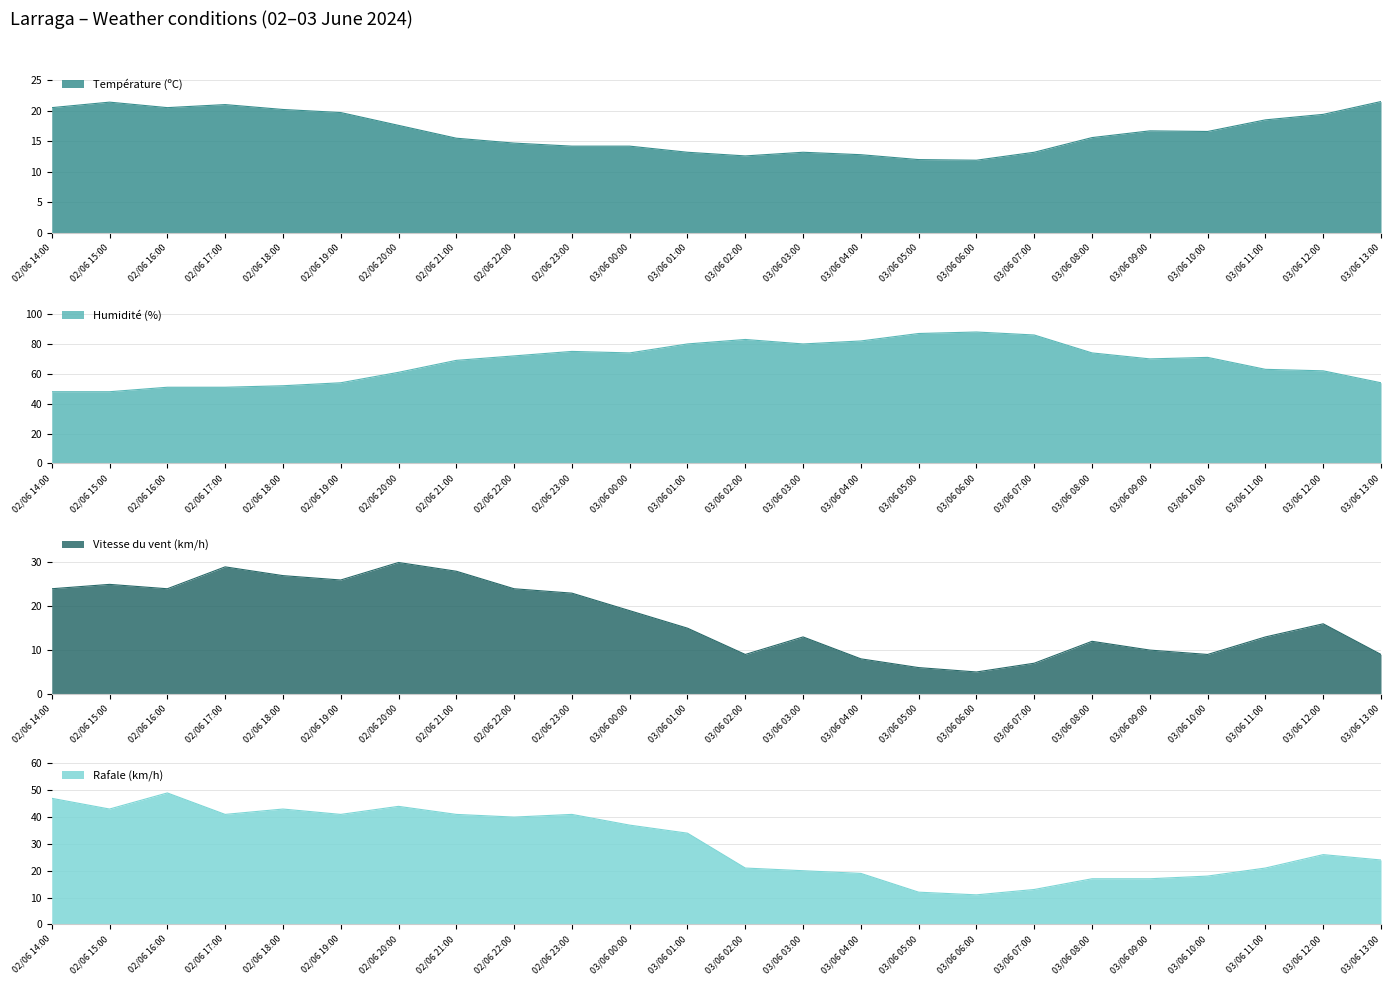

What is the maximum value for Vitesse du vent (km/h)?

30